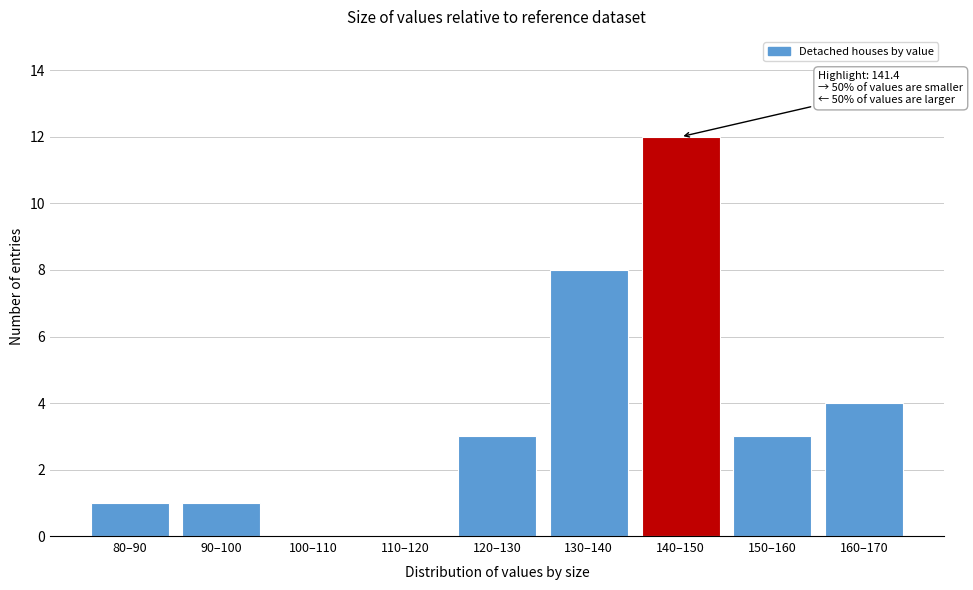

Reading right to left, what are all the values shown in this chart?

160–170=4	150–160=3	140–150=12	130–140=8	120–130=3	110–120=0	100–110=0	90–100=1	80–90=1